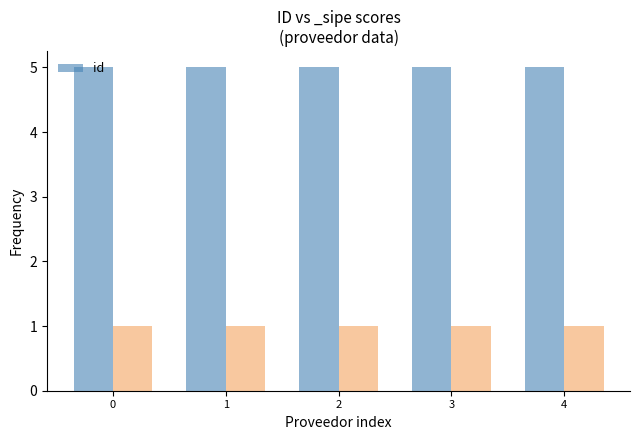

True or false: the data shows 5.0 at 4.

True